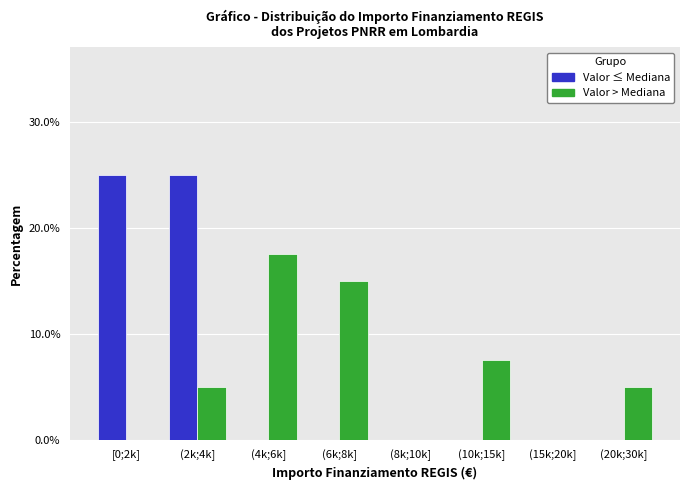

Reading right to left, transcribe all the data shown in this chart.

Valor ≤ Mediana: (20k;30k]=0.0	(15k;20k]=0.0	(10k;15k]=0.0	(8k;10k]=0.0	(6k;8k]=0.0	(4k;6k]=0.0	(2k;4k]=25.0	[0;2k]=25.0
Valor > Mediana: (20k;30k]=5.0	(15k;20k]=0.0	(10k;15k]=7.5	(8k;10k]=0.0	(6k;8k]=15.0	(4k;6k]=17.5	(2k;4k]=5.0	[0;2k]=0.0